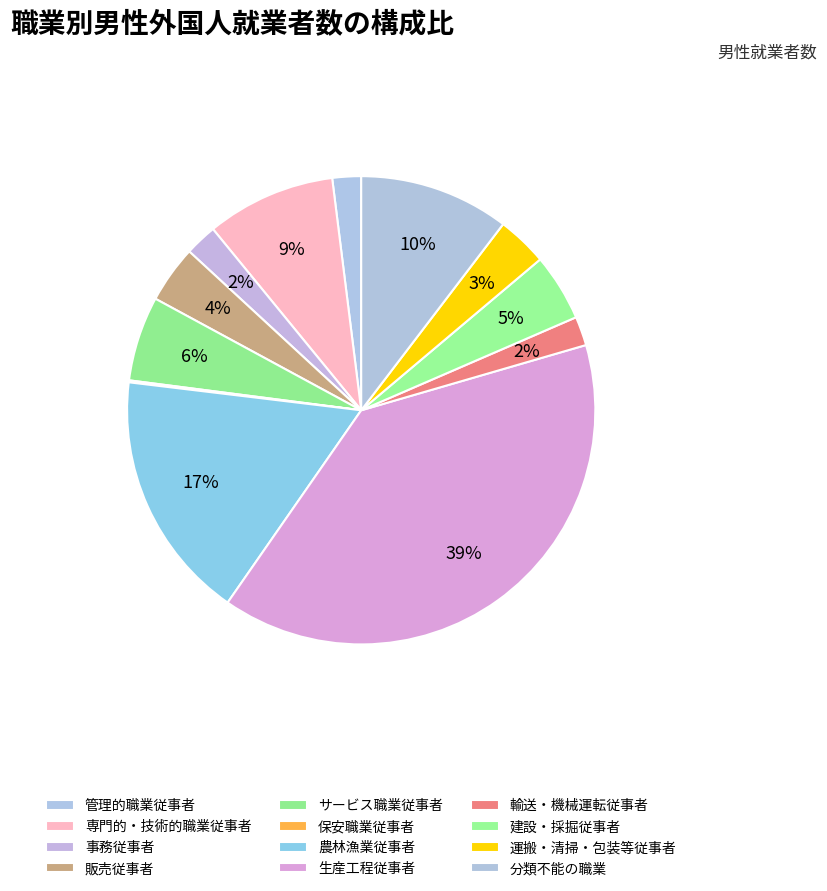

Do 保安職業従事者 and 建設・採掘従事者 together represent more than half of the pie?

No